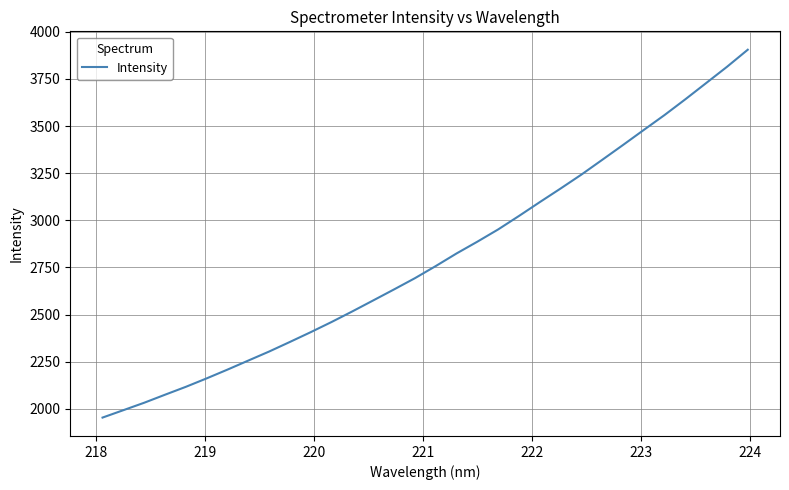

How many values are below 2757?

16